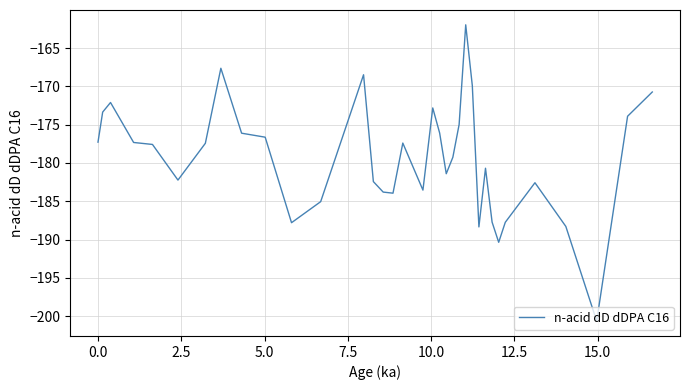

What is the smallest value displayed?

-200.7